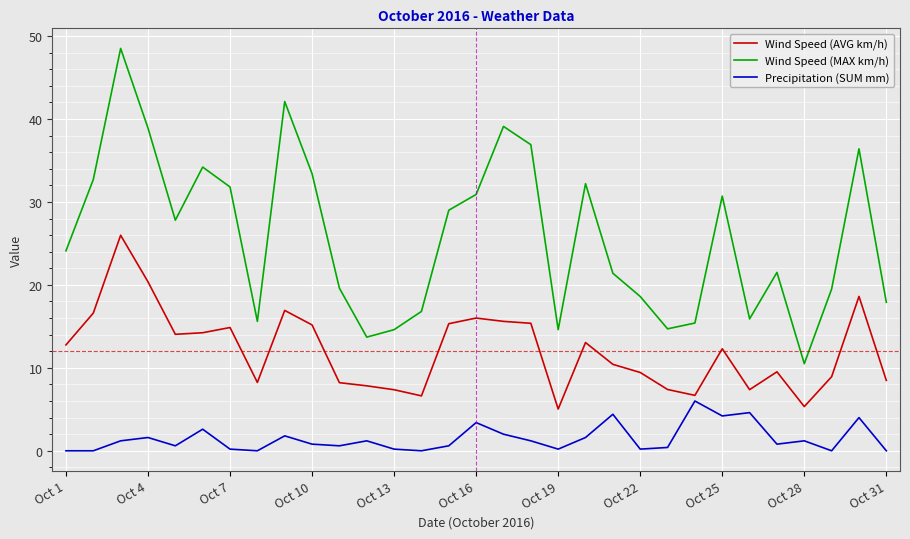

Which series has the largest range (max minus min)?

Wind Speed (MAX km/h)